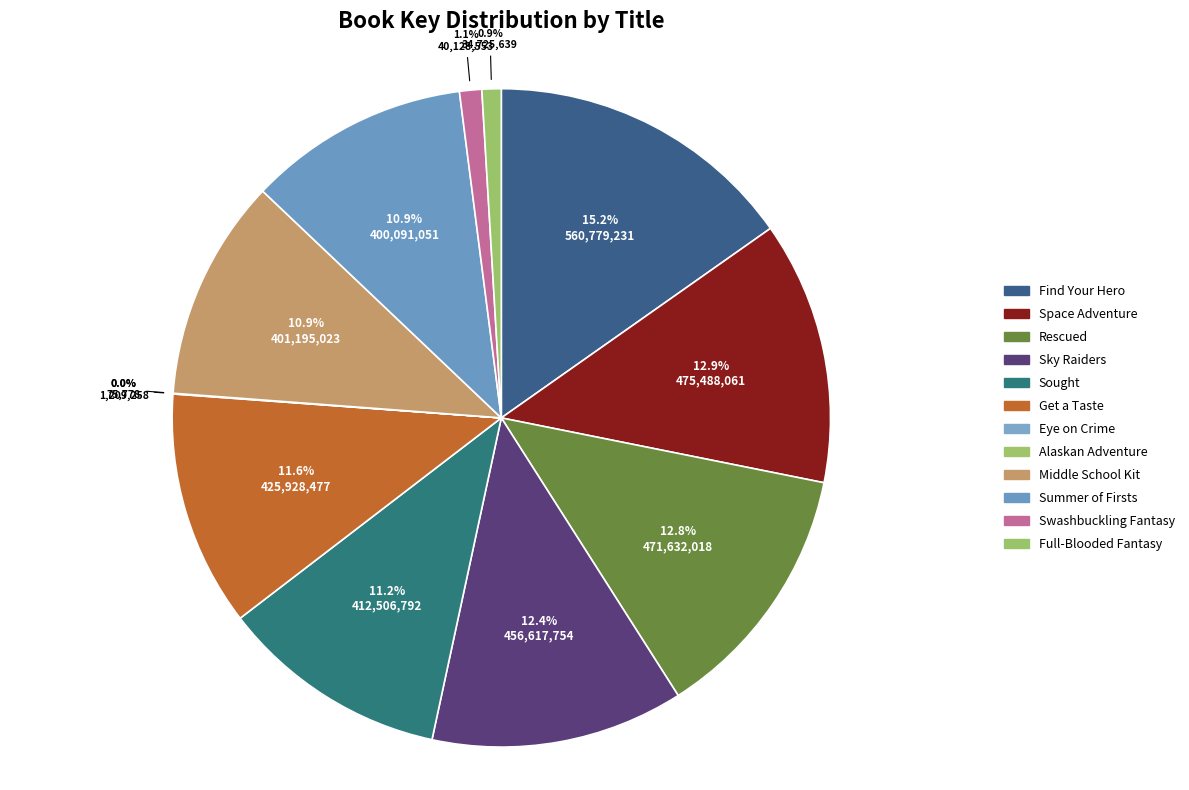

To the nearest percent, what is the average slice percentage?

8%